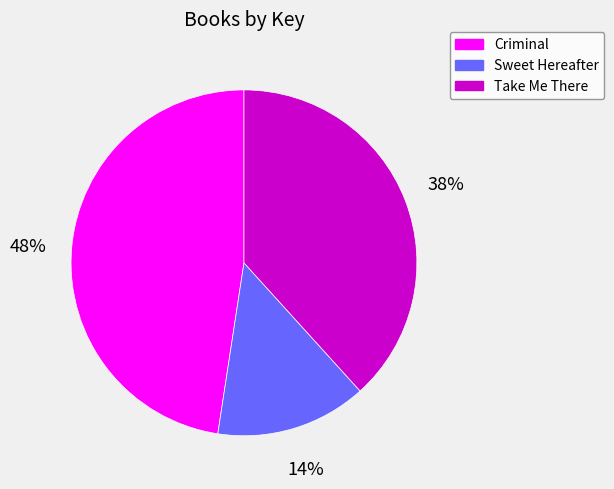

Combined, do Sweet Hereafter and Take Me There account for over 50%?

Yes